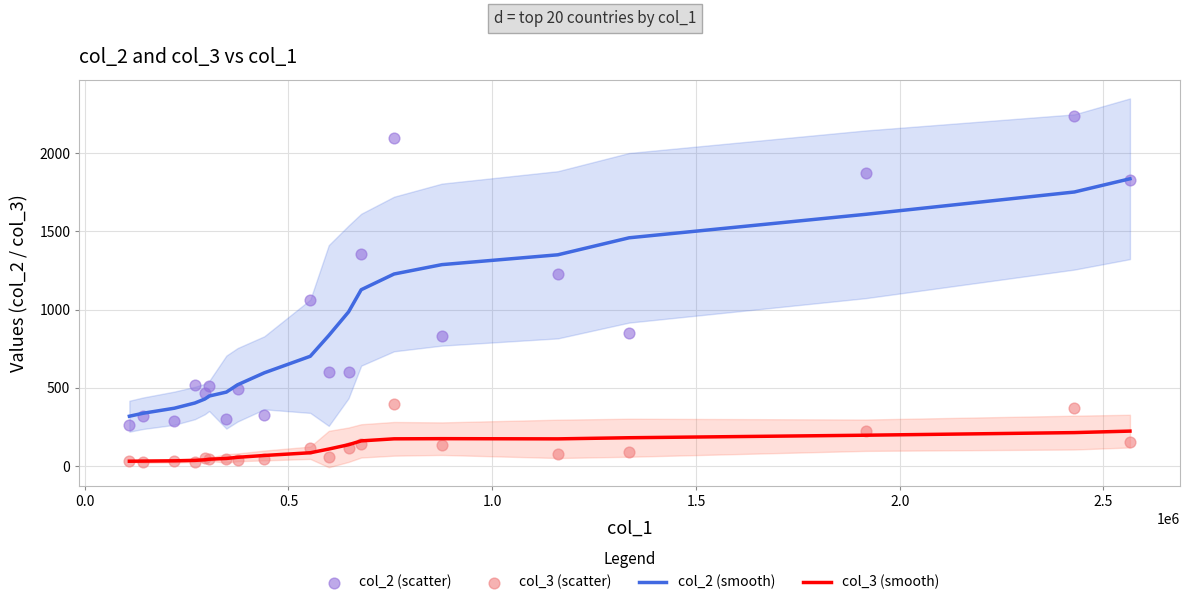

Which series contains the lowest Y value?

col_3 (scatter)